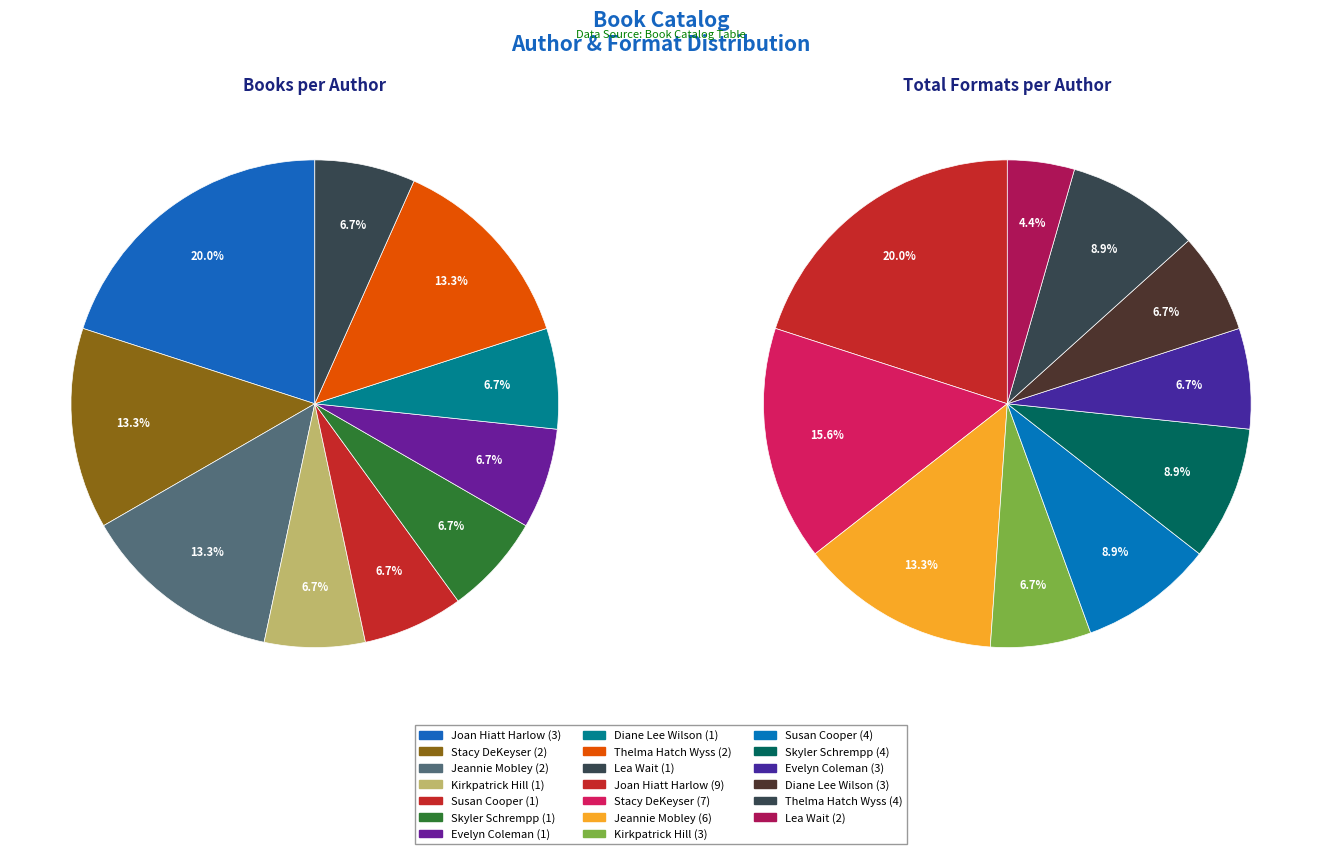

To the nearest percent, what is the combined percentage of Stacy DeKeyser and Diane Lee Wilson?

20%